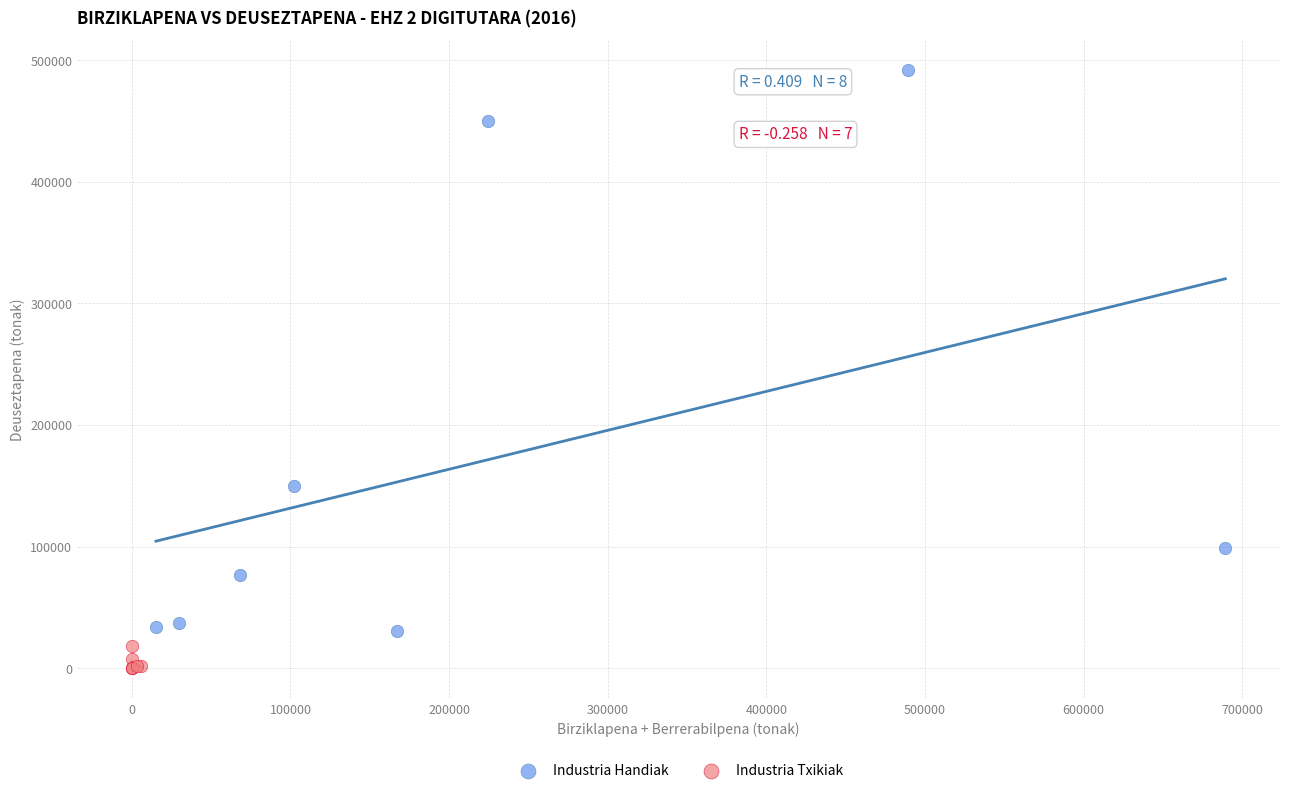

Which series contains the lowest Y value?

Industria Txikiak